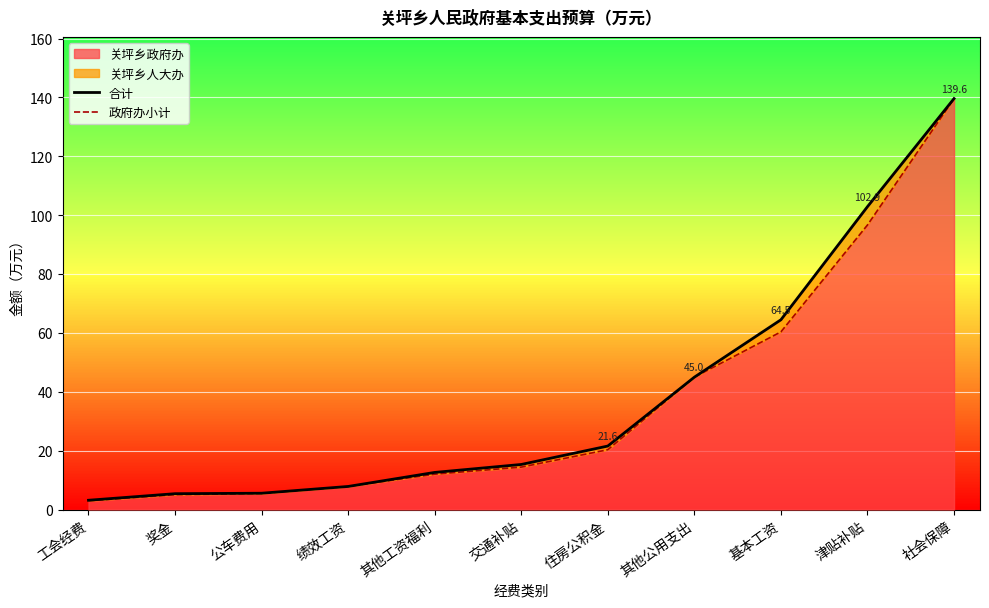

What is the sum of all 政府办小计 values?

409.5